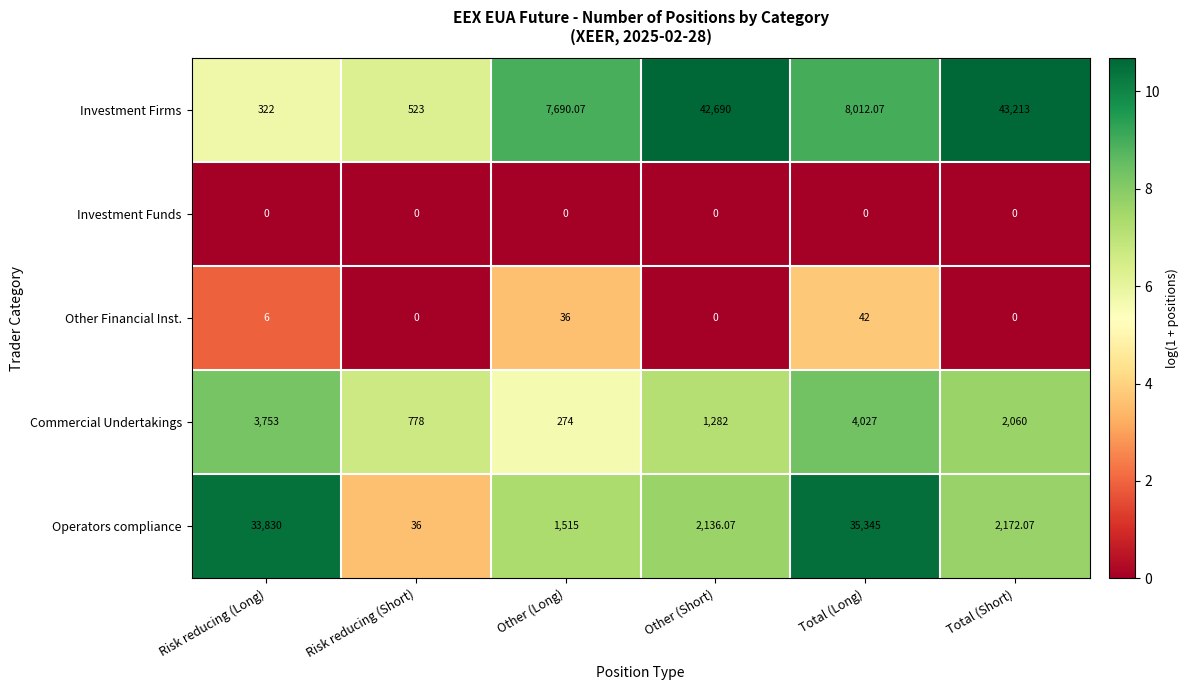

At which category does the chart reach its peak across all series?

Total (Short)